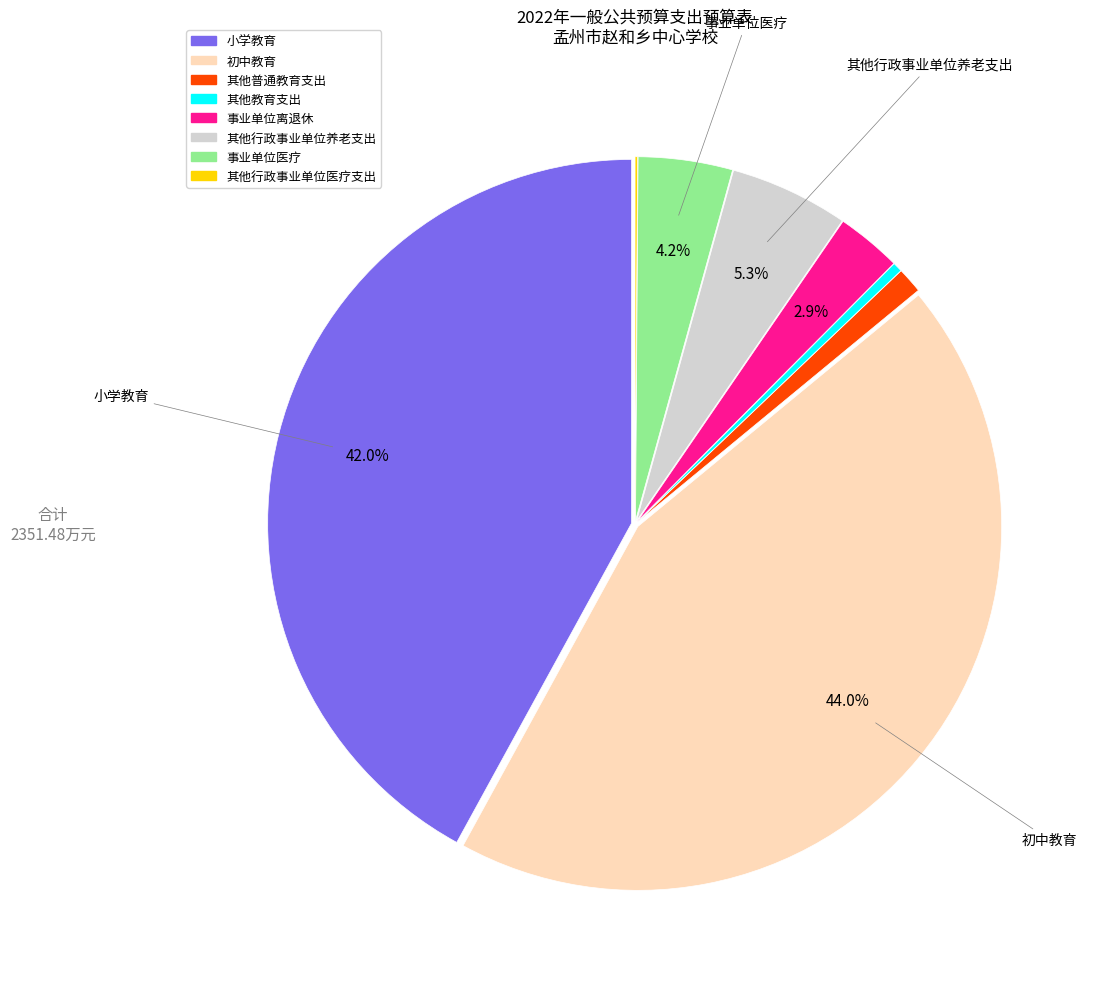

Which slice is the largest?

初中教育